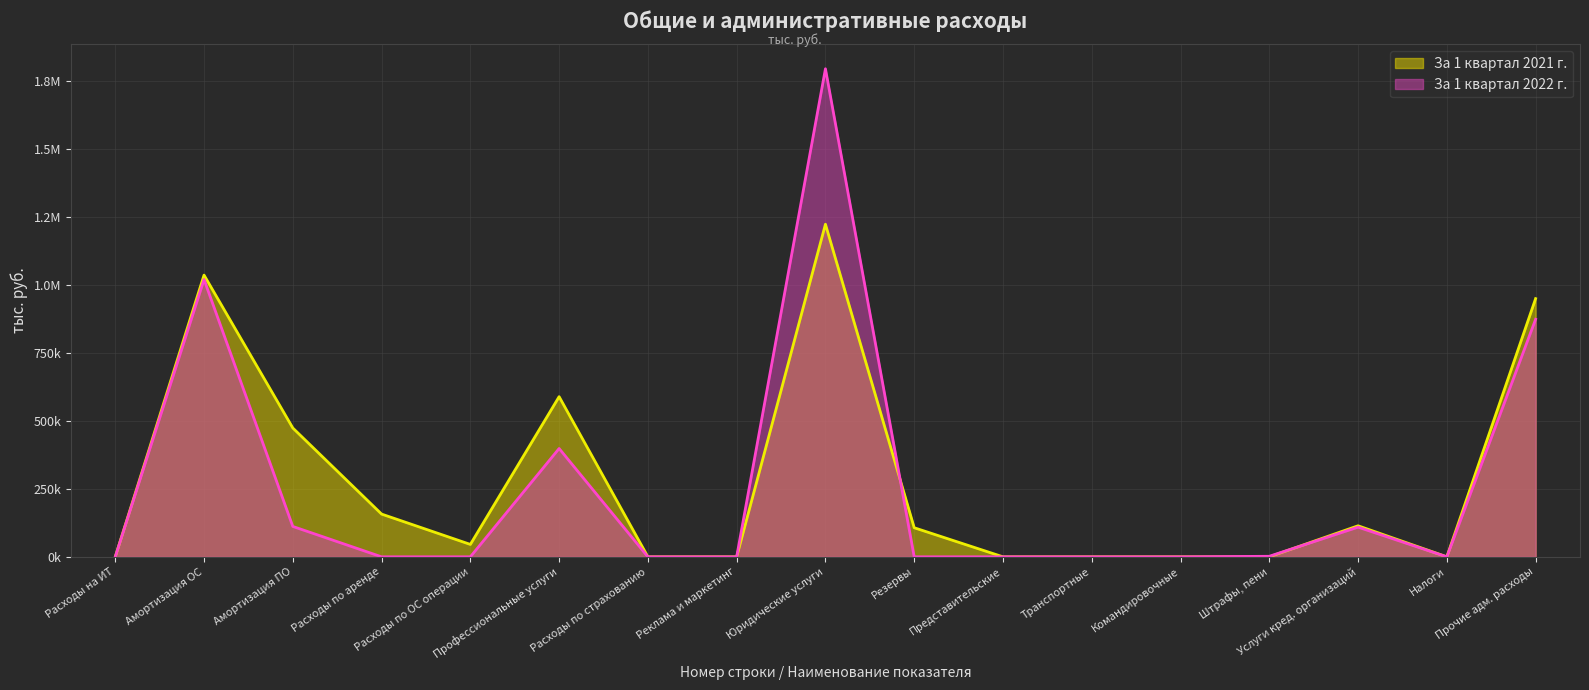

What is the approximate value of За 1 квартал 2022 г. at Юридические услуги?

1793139.0